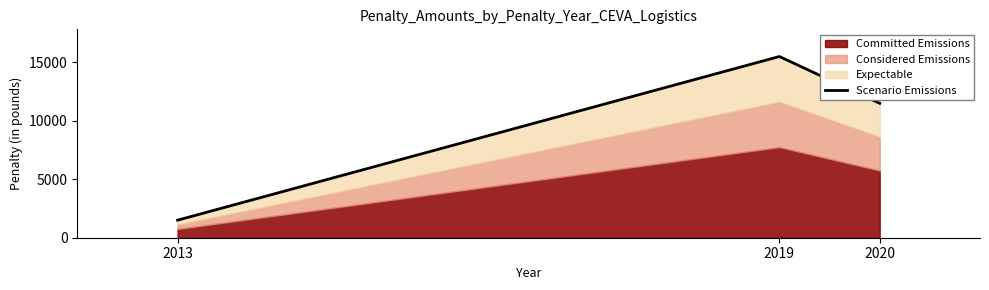

Reading left to right, what are all the values shown in this chart?

2013=1500	2019=15492	2020=11492